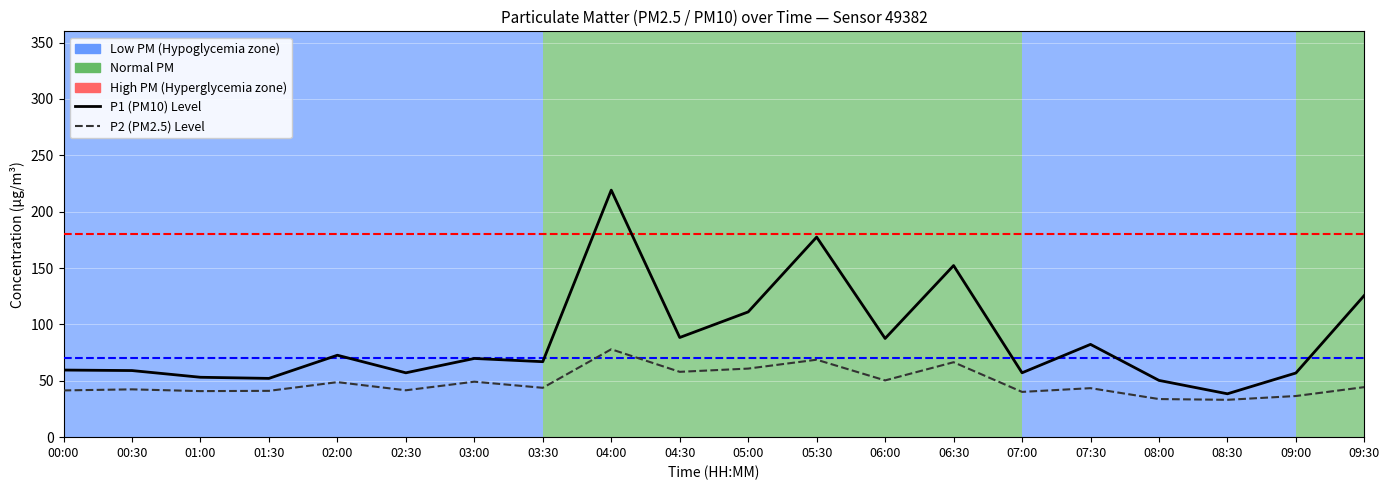

True or false: P2 (PM2.5) has a value of 42.4 at 00:30.

True